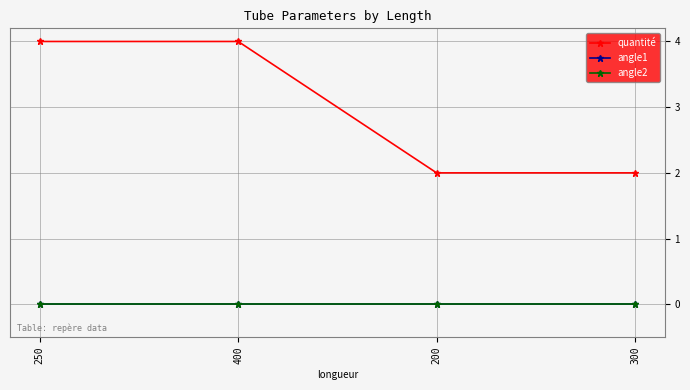

Is this an area chart (filled region under the line)?

No